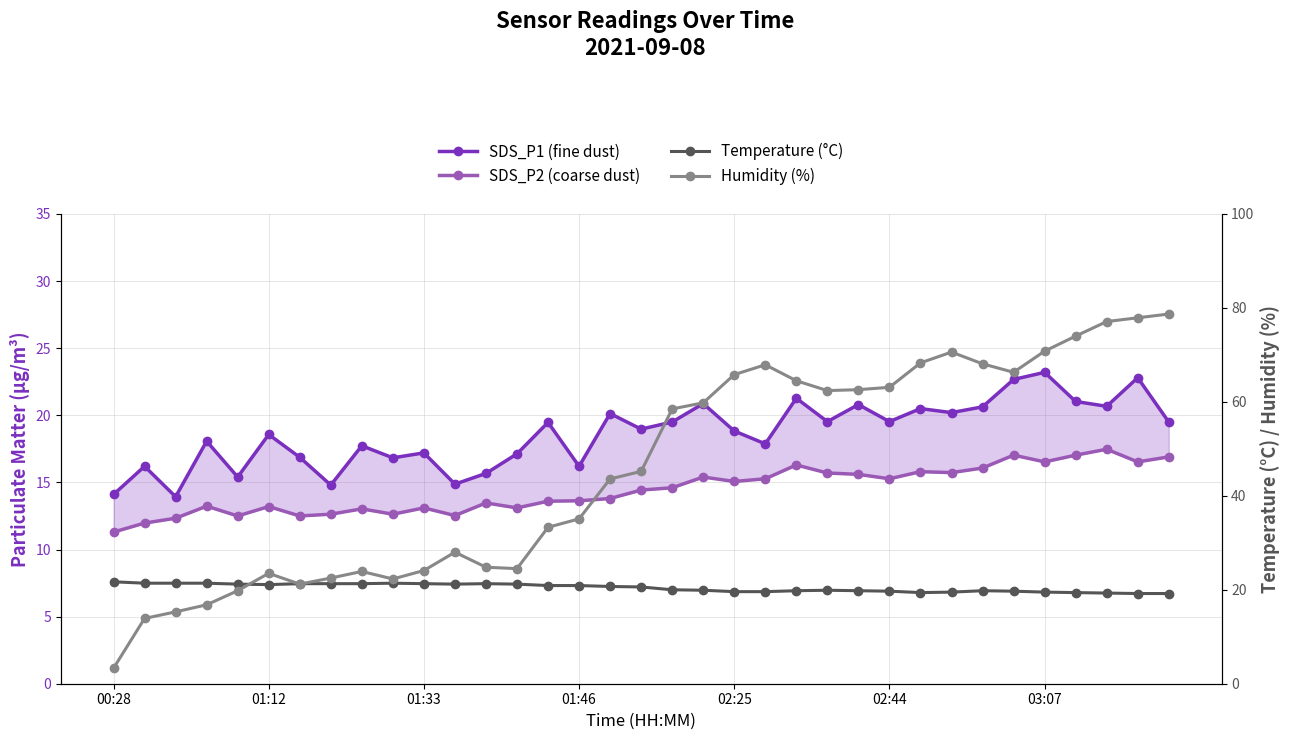

What is the sum of the Temperature (°C) values at 02:25 and 20?

40.8